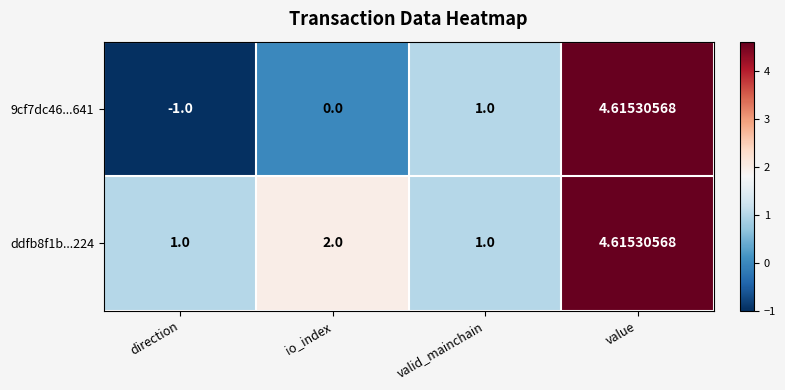

Which category has the highest value in the 9cf7dc46...641 series?

value